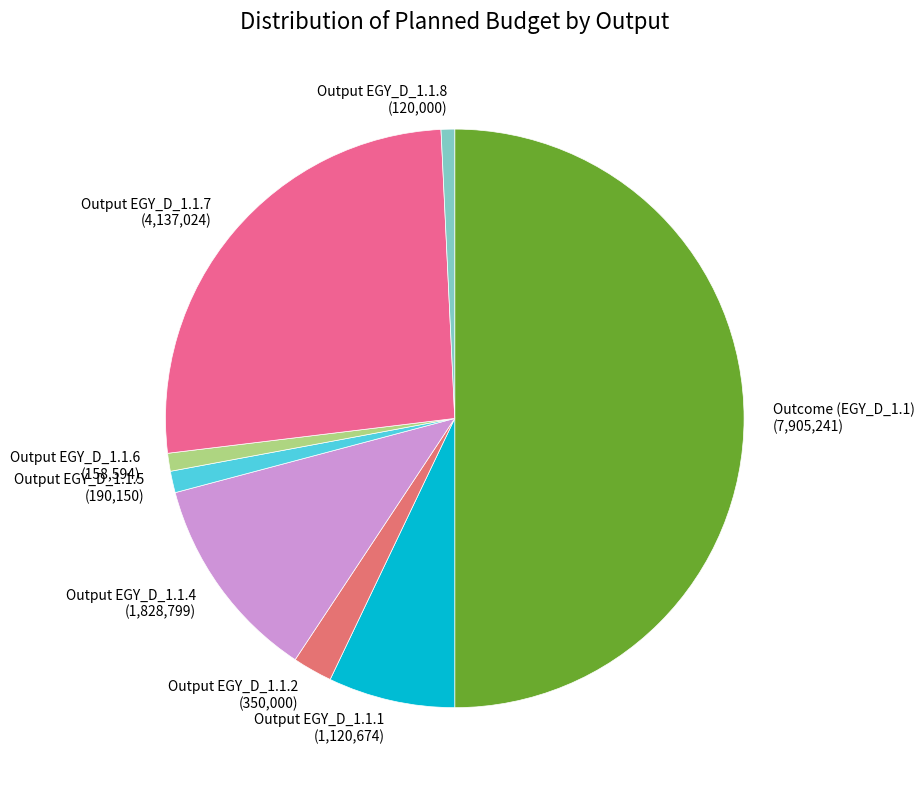

Is Output EGY_D_1.1.4 the majority of the pie?

No